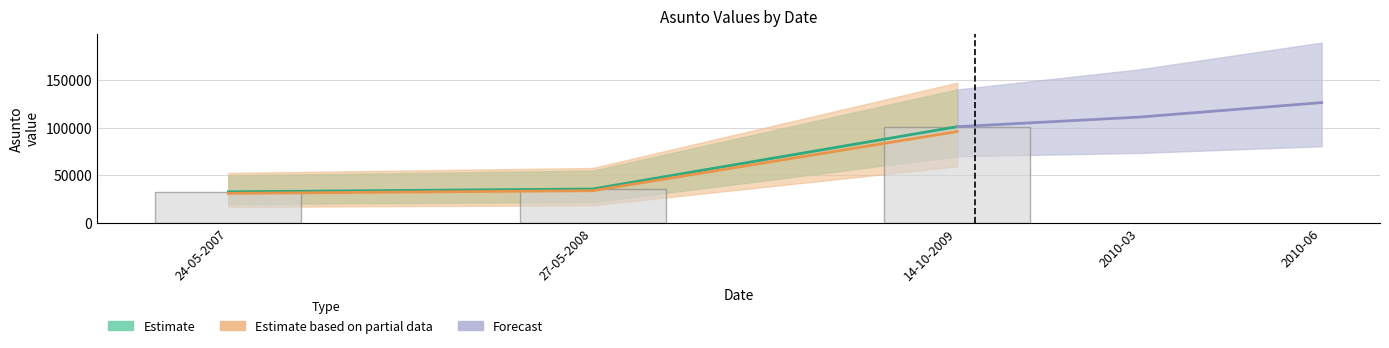

What is the greatest value displayed?

100941